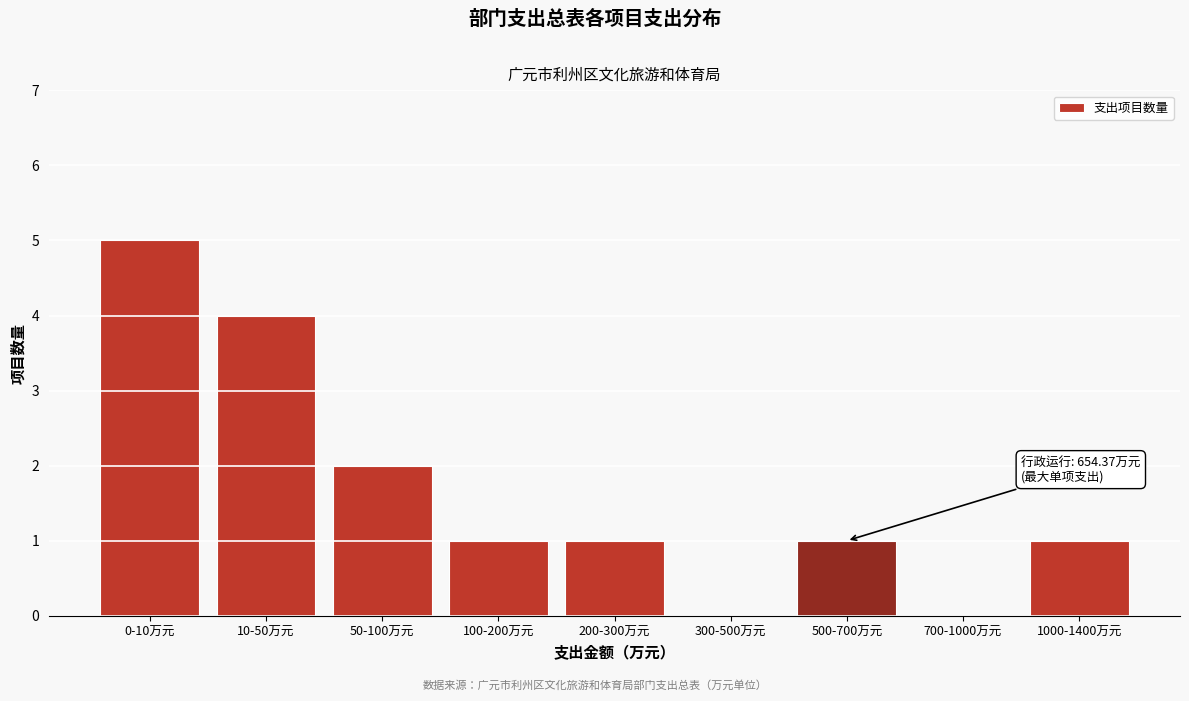

Reading right to left, list all the values displayed in this chart.

1000-1400万元=1	700-1000万元=0	500-700万元=1	300-500万元=0	200-300万元=1	100-200万元=1	50-100万元=2	10-50万元=4	0-10万元=5